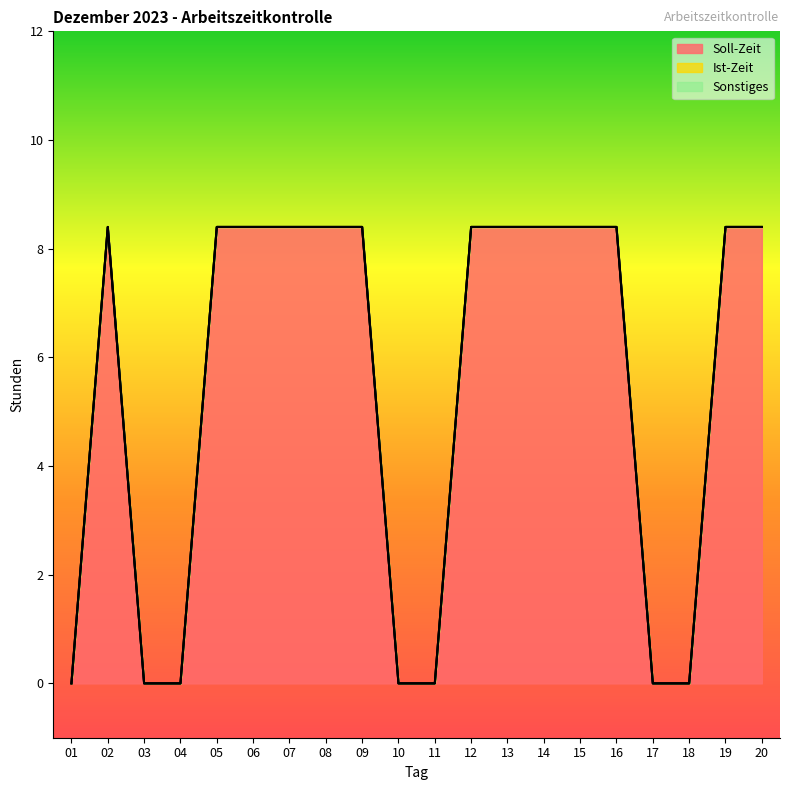

At which label does Sonstiges reach its peak?

01